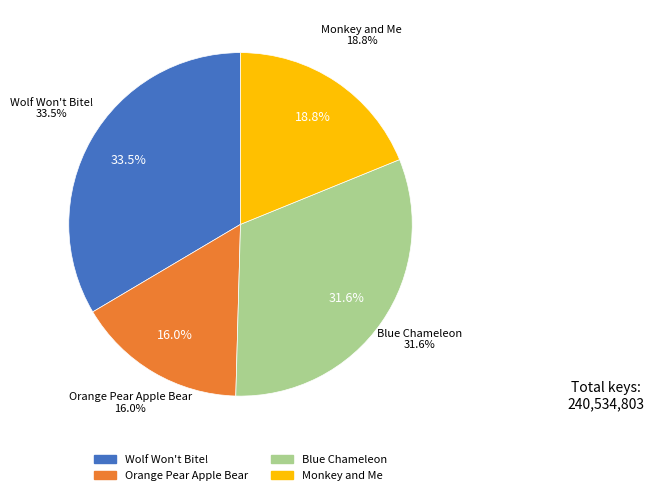

The Orange Pear Apple Bear slice represents 7% of the pie. True or false?

False